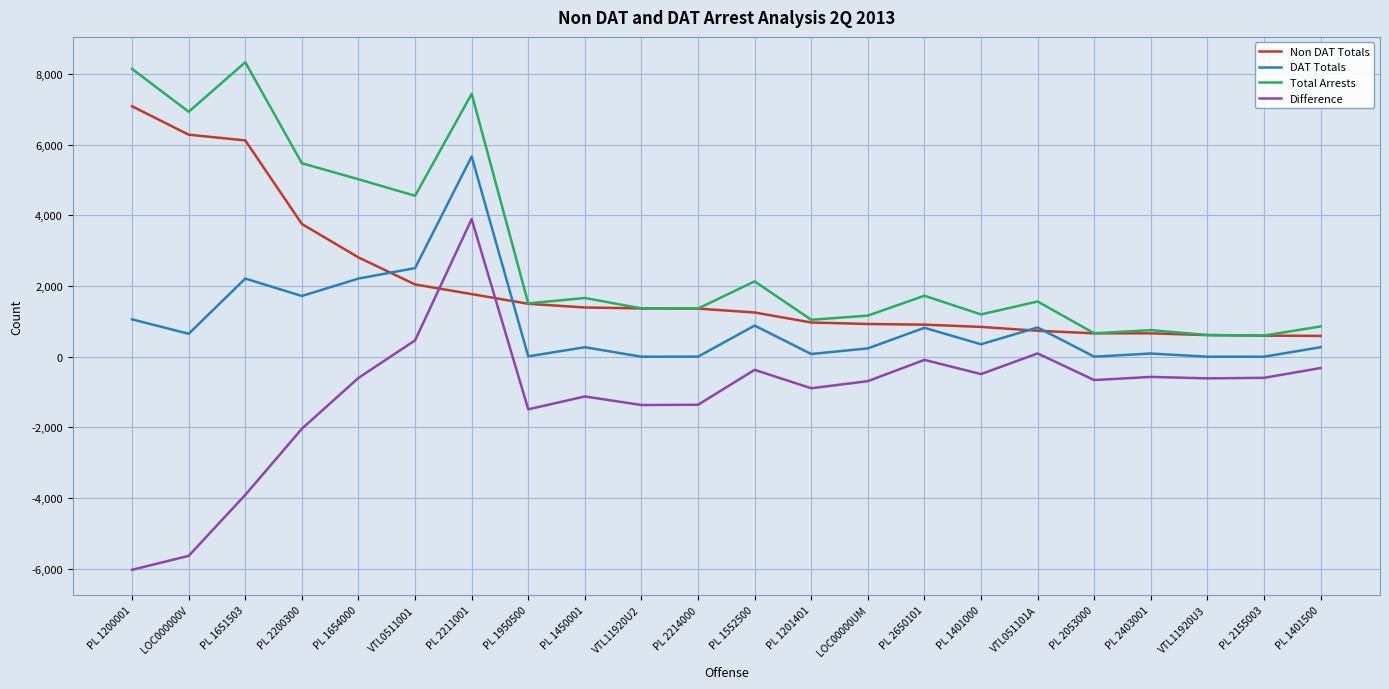

At which category does DAT Totals reach its first local peak?

PL 1651503